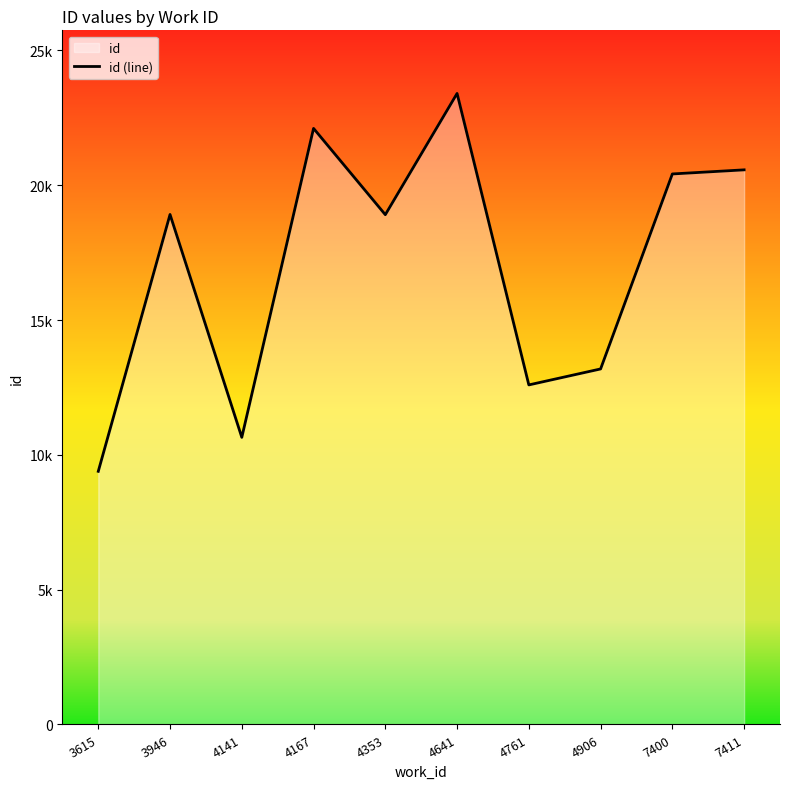

What is the sum of the values at 3615 and 4641?

32791